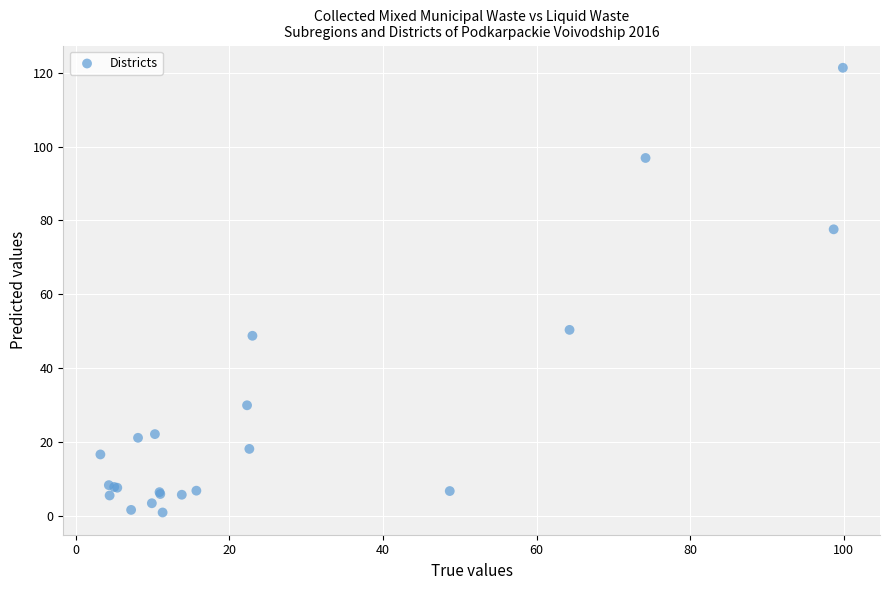

What Y value in the scatter plot is closest to 61?

50.4